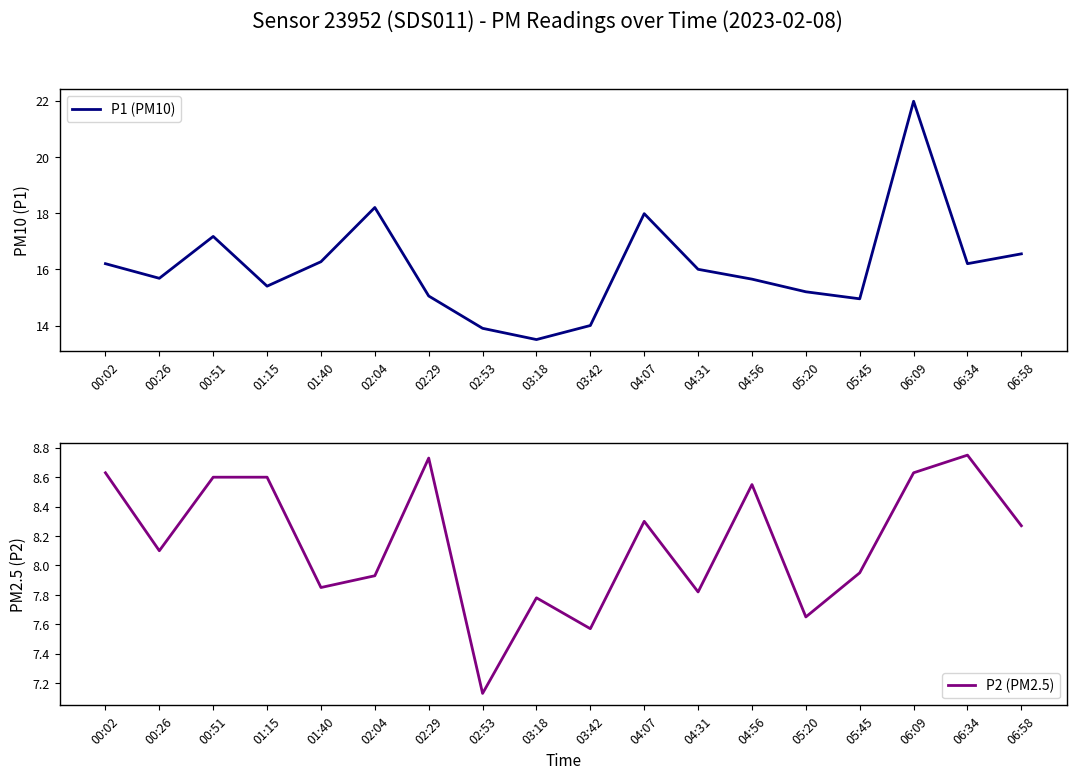

True or false: P1 (PM10) has a value of 21.3 at 02:29.

False